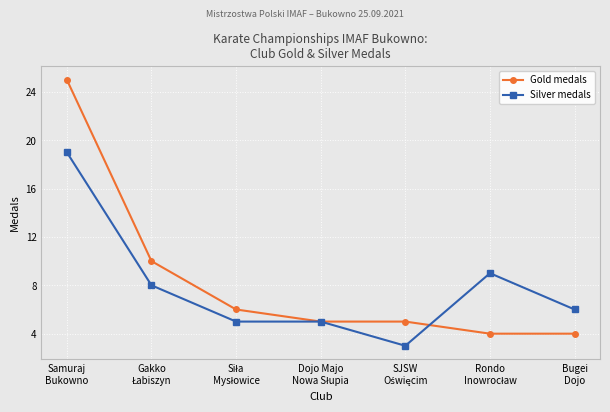

True or false: Silver medals has more than 0 interior local peaks.

True